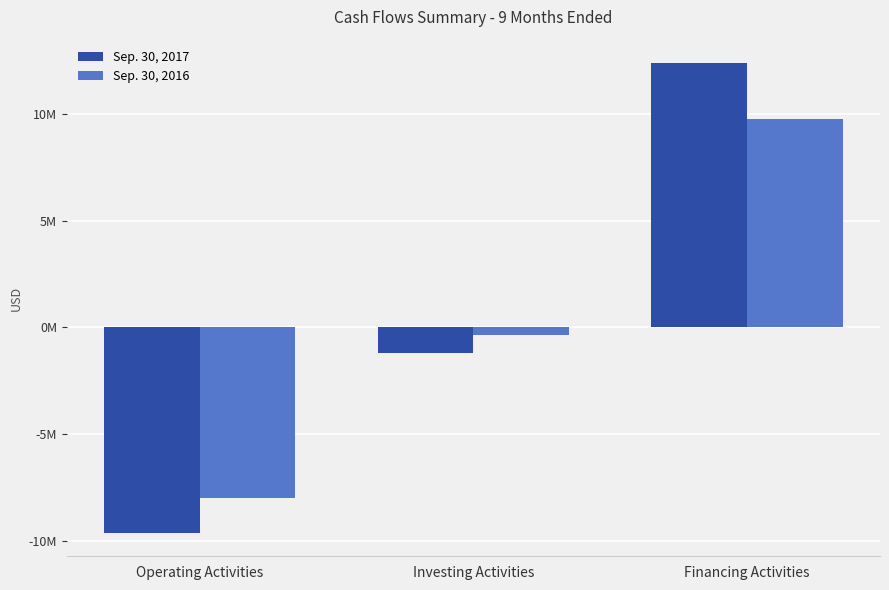

At which category is the sum across all series the highest?

Financing Activities